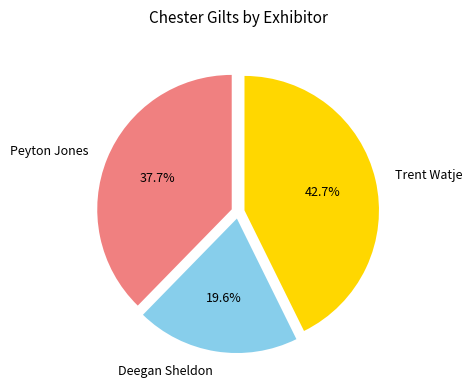

What is the ratio of the value at Peyton Jones to the value at Deegan Sheldon?

1.9